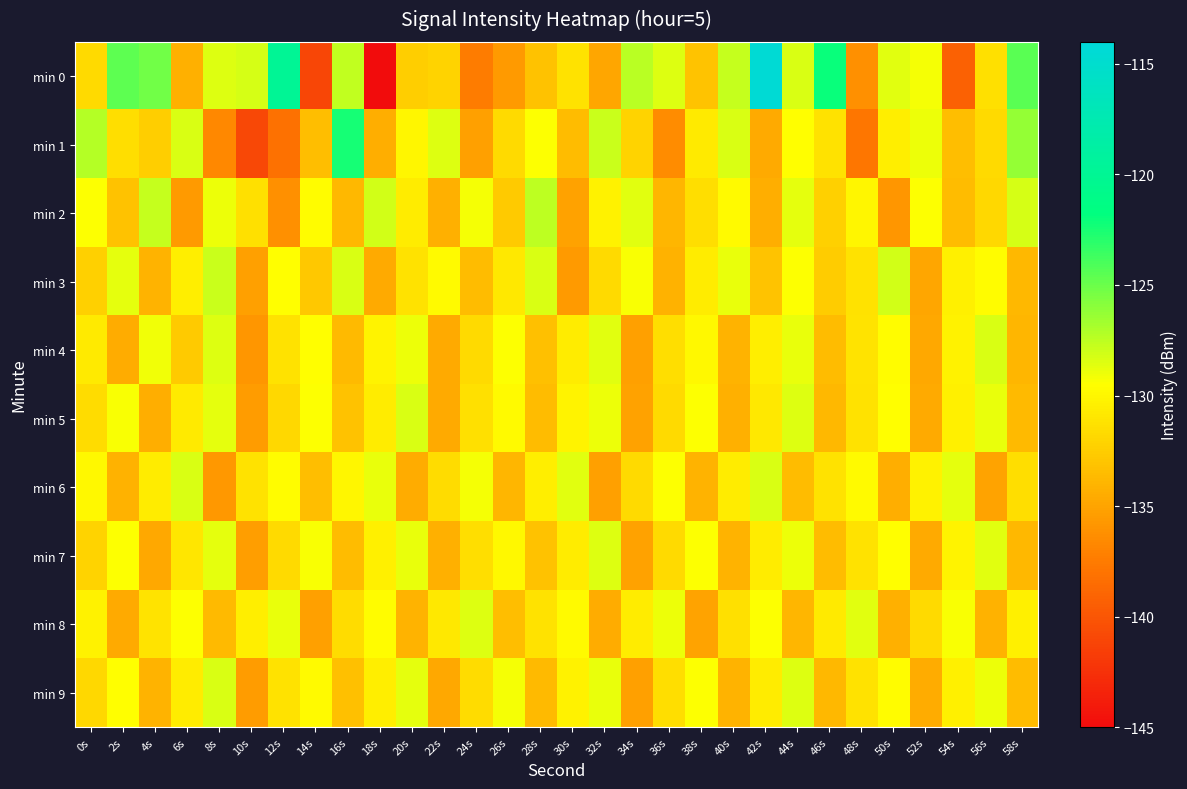

At 54s, list the series in order from smallest to largest.

min 0, min 2, min 1, min 3, min 5, min 9, min 4, min 7, min 8, min 6